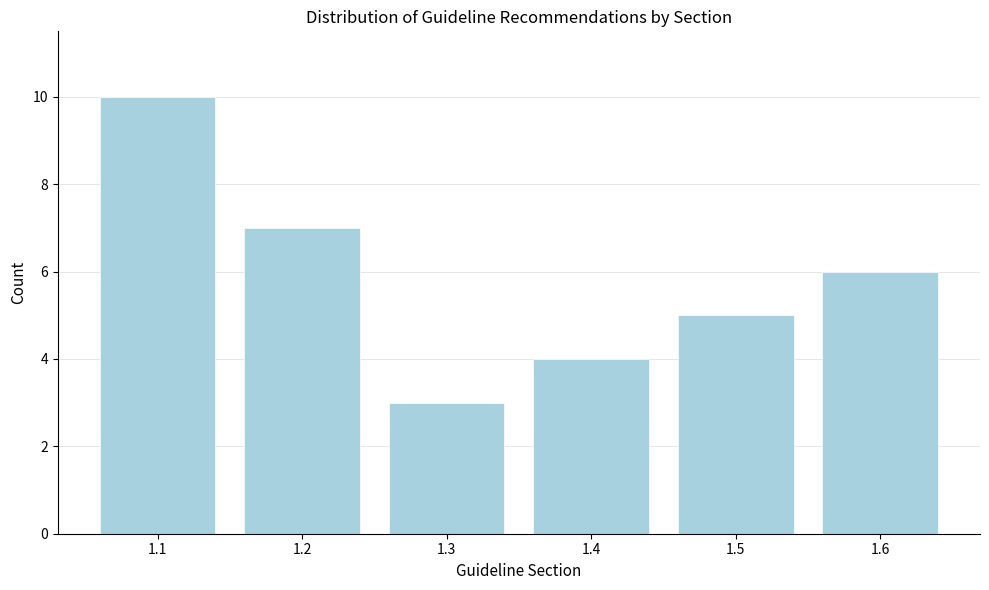

Reading right to left, list all the values displayed in this chart.

1.6=6	1.5=5	1.4=4	1.3=3	1.2=7	1.1=10